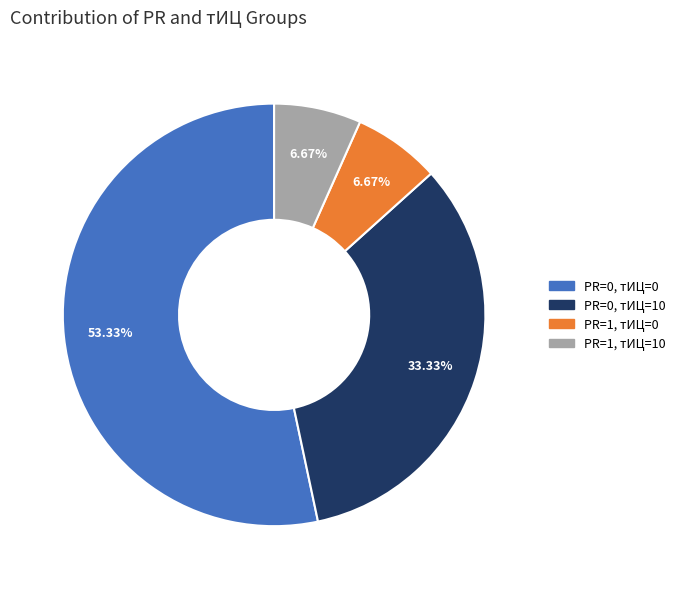

Combined, do PR=0, тИЦ=0 and PR=0, тИЦ=10 account for over 50%?

Yes